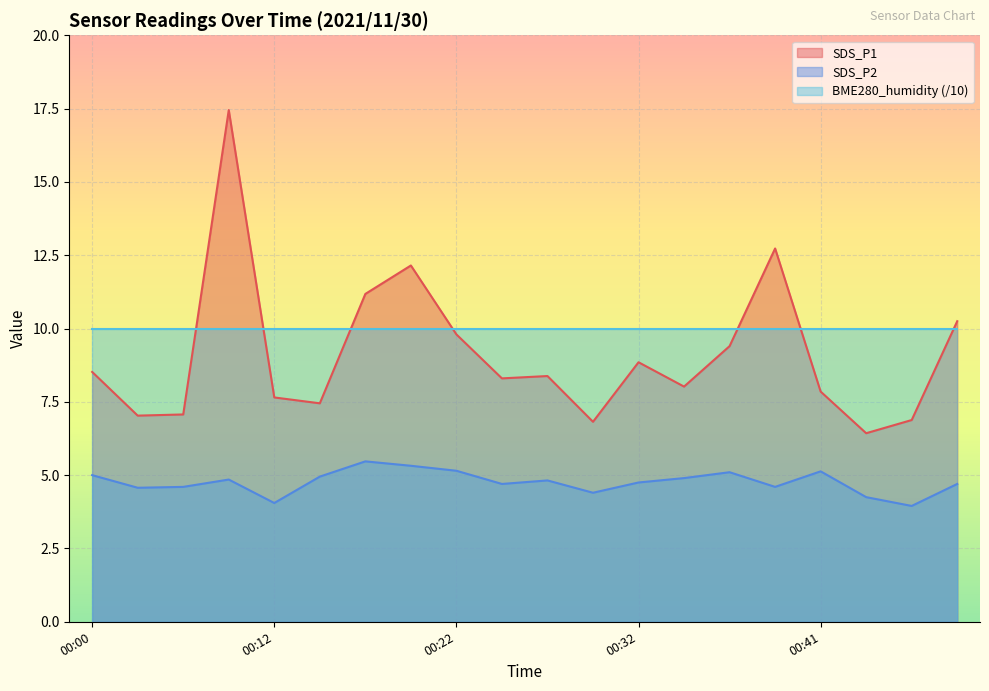

True or false: SDS_P1 and SDS_P2 cross at least once.

False